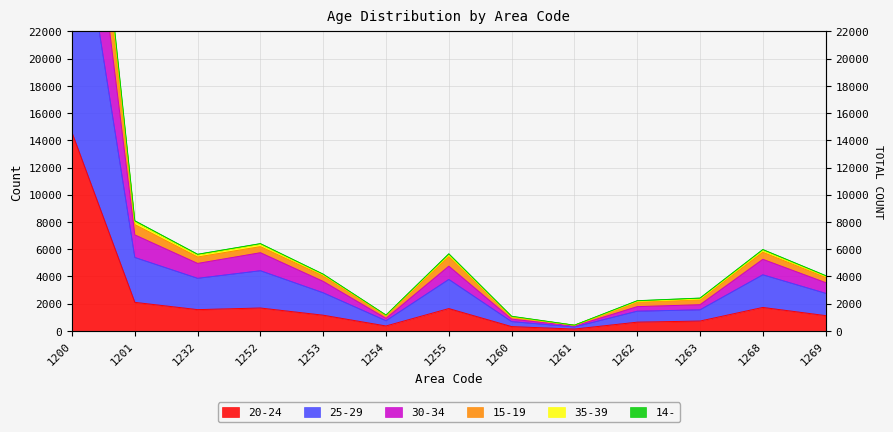

Reading left to right, extract all data points from this chart.

20-24: 14563	2097	1563	1682	1153	362	1640	316	134	642	724	1724	1123
25-29: 44351	7053	4957	5743	3636	922	4754	866	353	1782	1924	5259	3545
30-34: 34733	5394	3863	4420	2799	745	3781	682	288	1447	1548	4122	2761
15-19: 51785	8091	5630	6412	4168	1163	5664	1073	420	2218	2411	5977	4062
35-39: 51079	8013	5571	6359	4118	1145	5570	1046	413	2166	2341	5917	4013
14-: 49878	7813	5429	6191	4032	1119	5455	1018	405	2115	2288	5775	3922